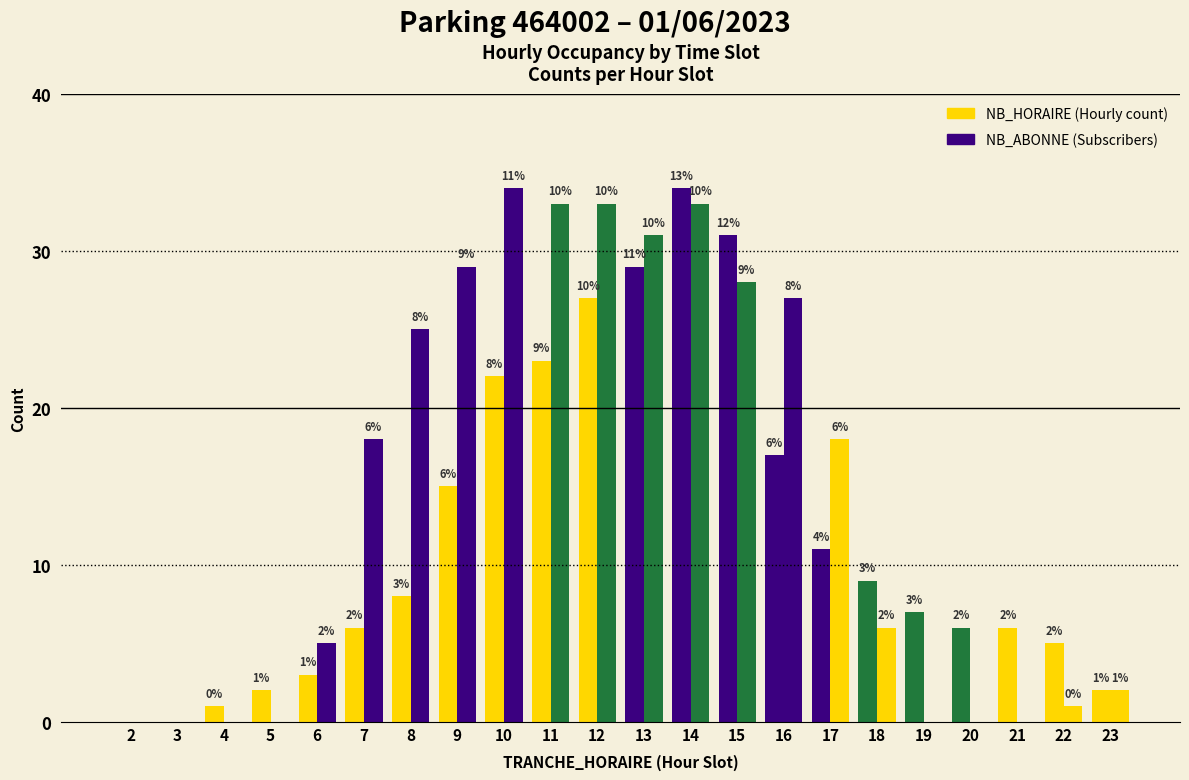

What is the total value across all series at 4?

1